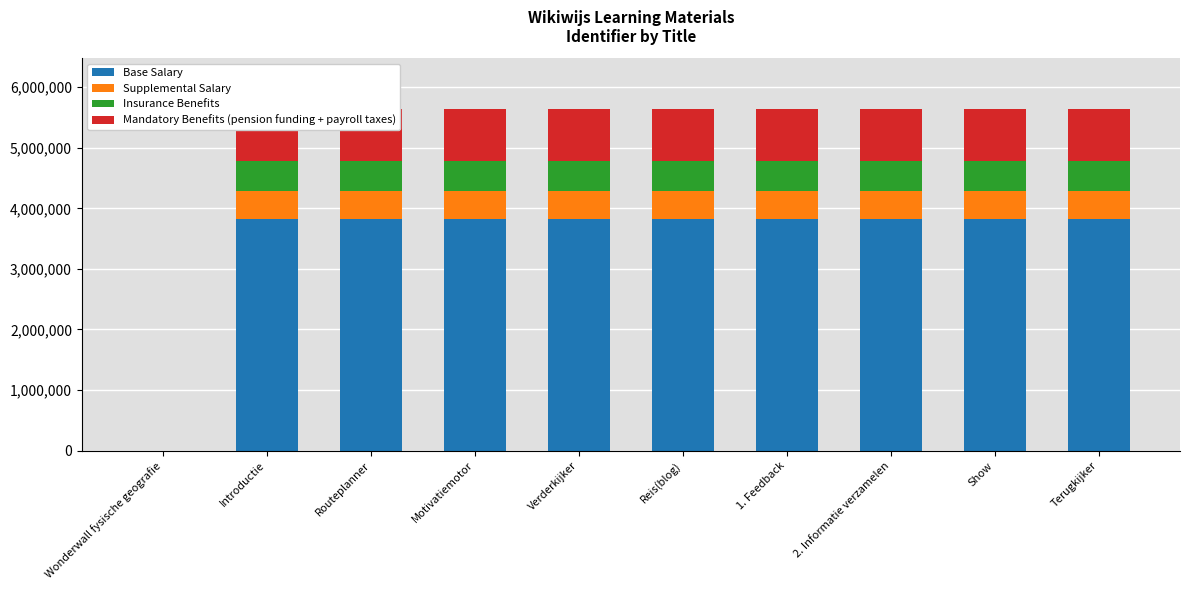

What is the maximum value for Base Salary?

3829450.6